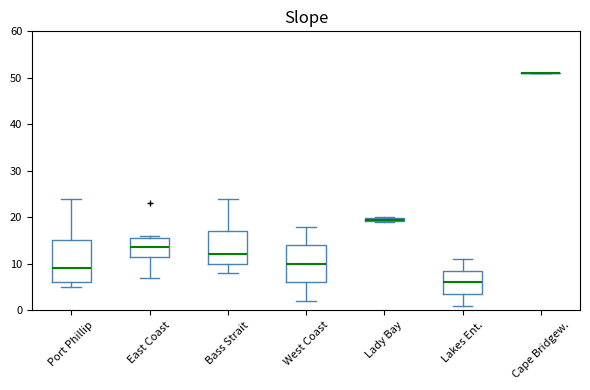

Where does the lower whisker of the box for Bass Strait end on the y-axis? The values are not printed on the chart, so give them approximately, as read against the axis.

8